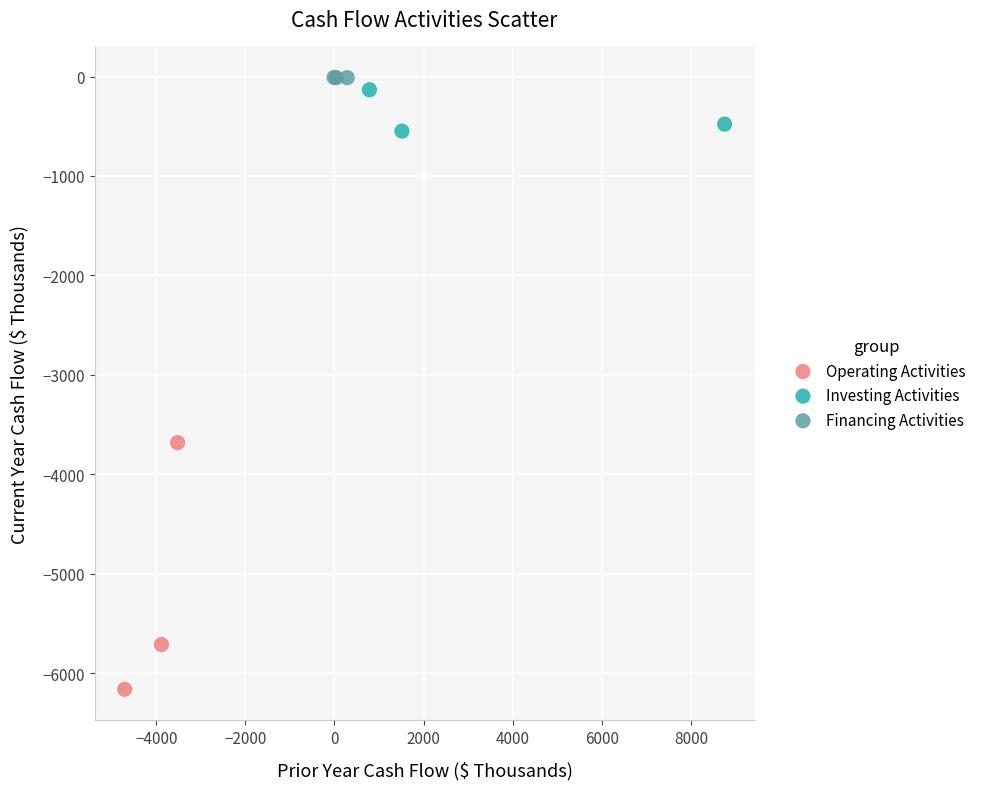

Which series has the largest Y range (max minus min)?

Operating Activities